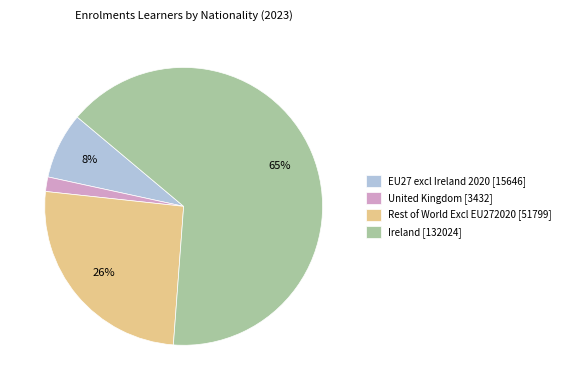

Is there a majority slice in this chart?

Yes